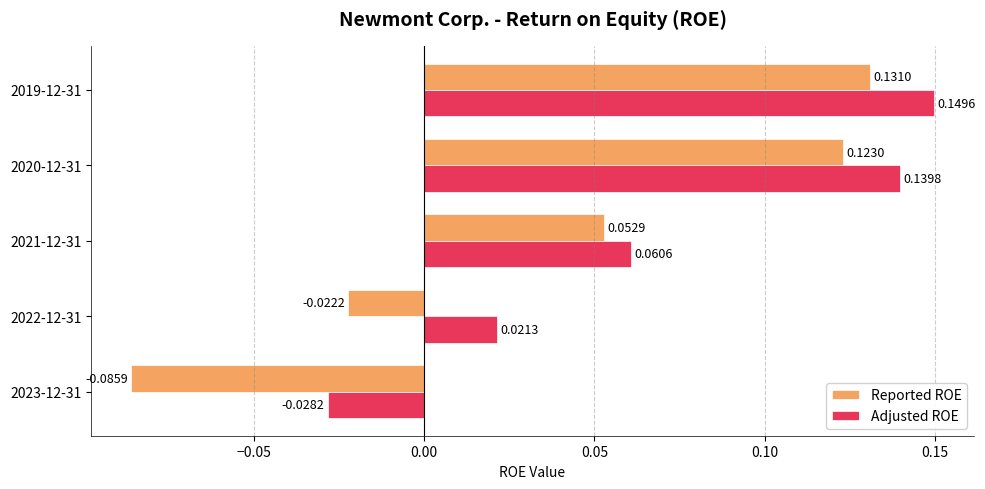

Which category has the lowest value in the Reported ROE series?

2023-12-31